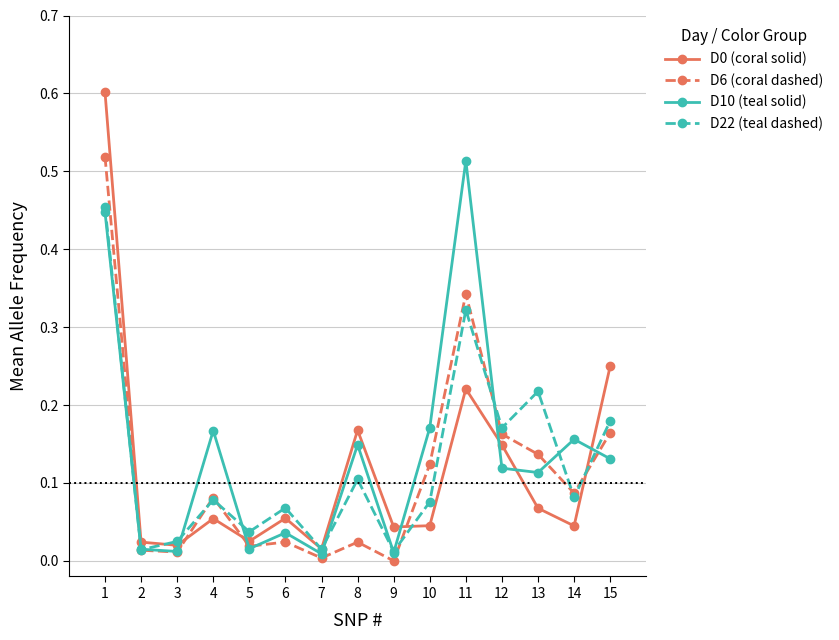

Is the value of D0 (coral solid) at 15 greater than the value of D22 (teal dashed) at 5?

Yes